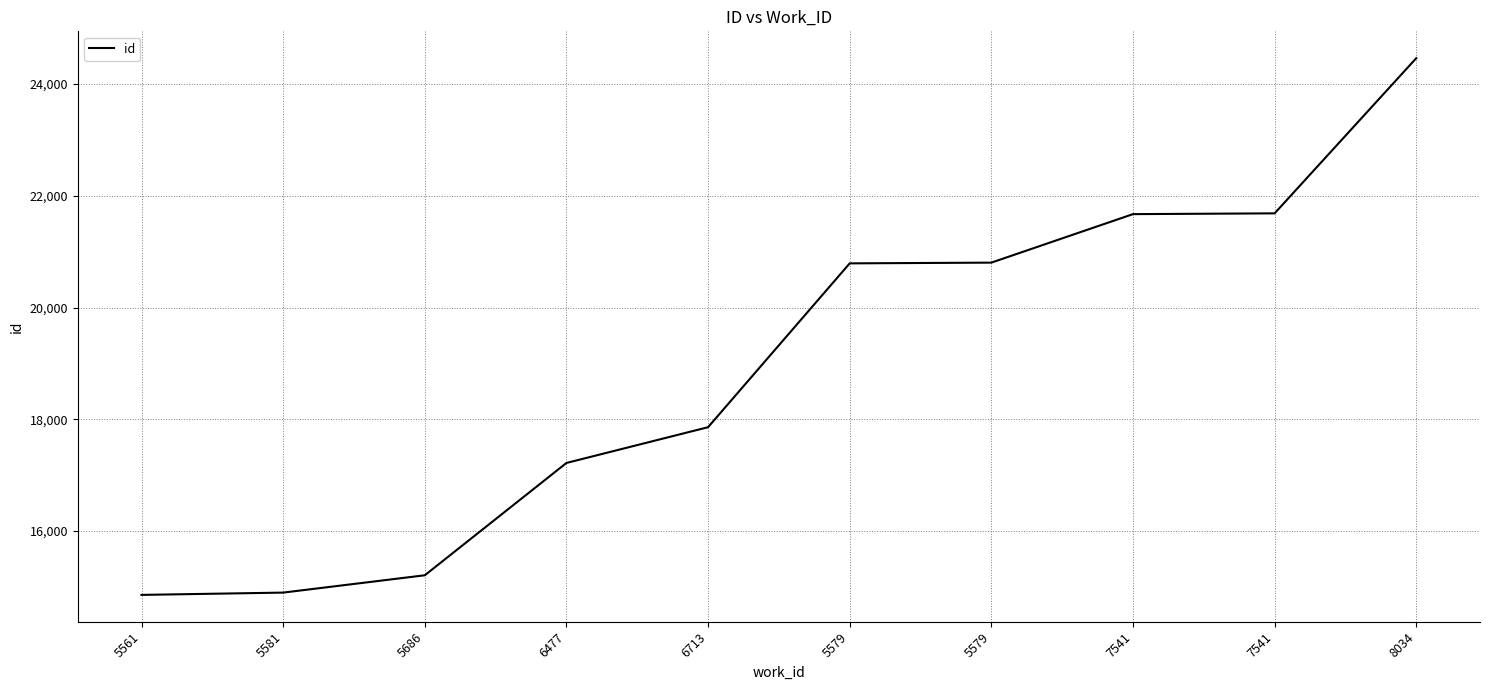

Does the chart have visible grid lines?

Yes